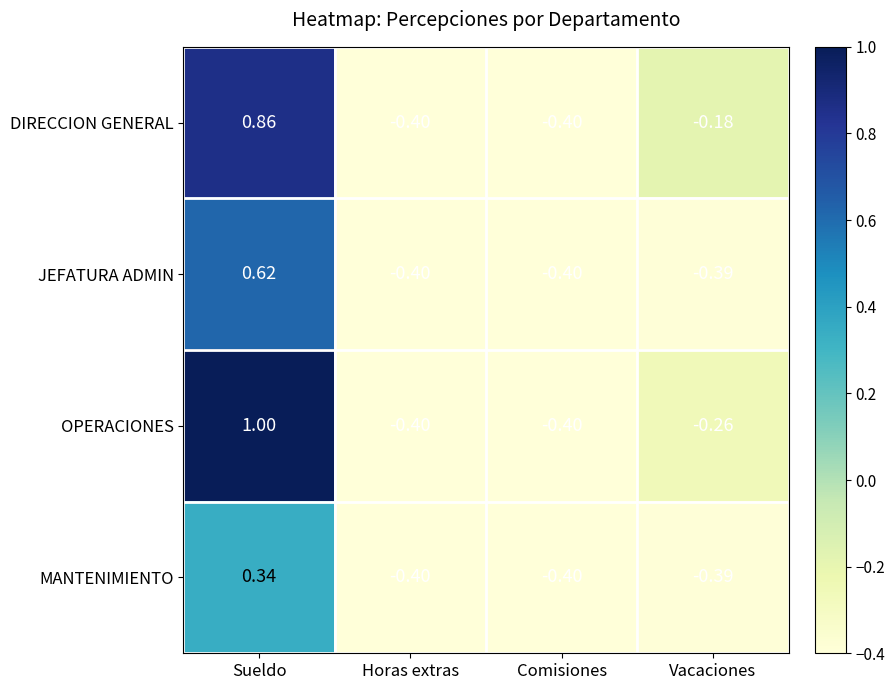

What is the smallest value displayed?

-0.4